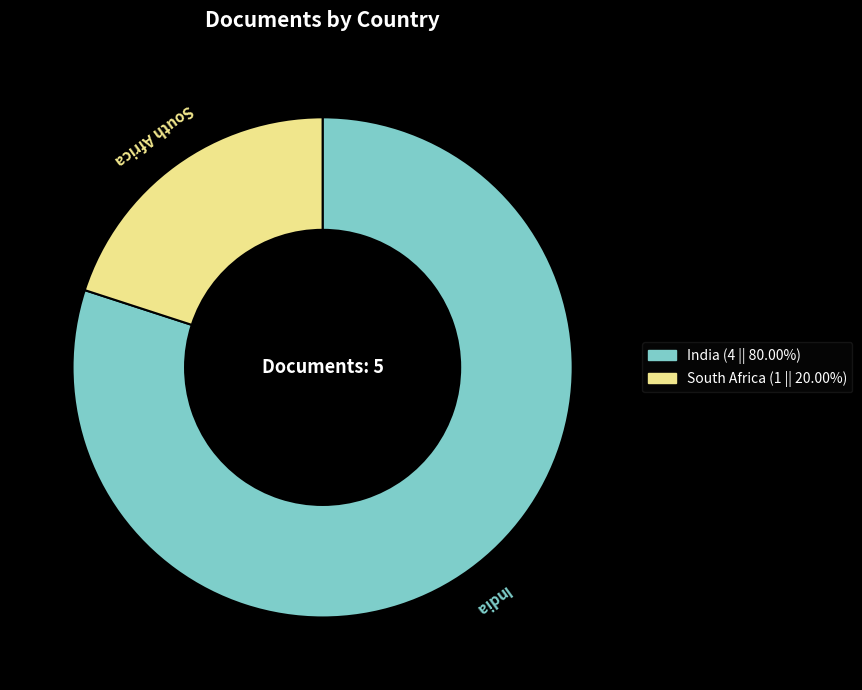

What is the ratio of the value at India (4 || 80.00%) to the value at South Africa (1 || 20.00%)?

4.0